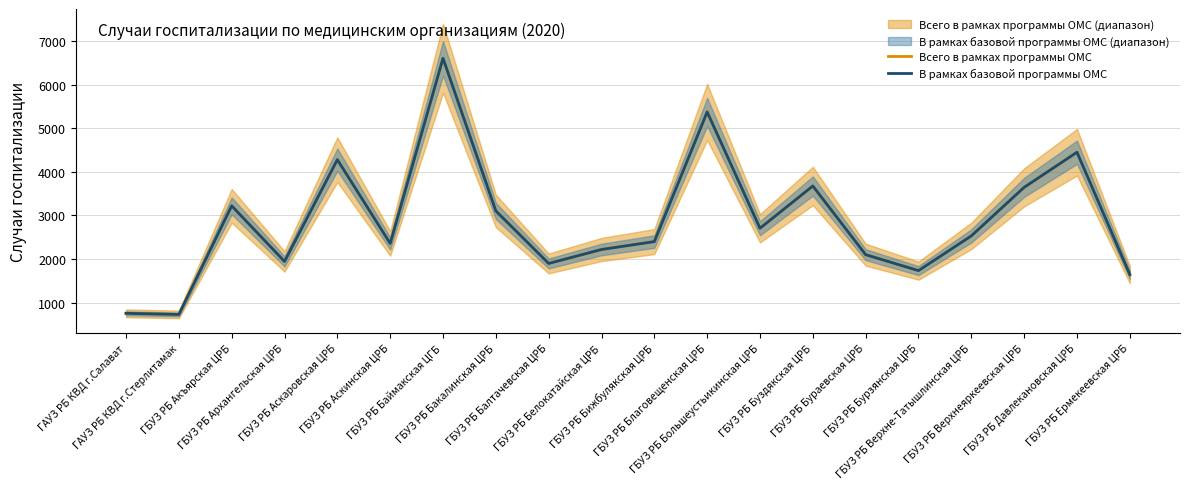

What is the approximate value of В рамках базовой программы ОМС at ГБУЗ РБ Бураевская ЦРБ, to the nearest 100?

2100